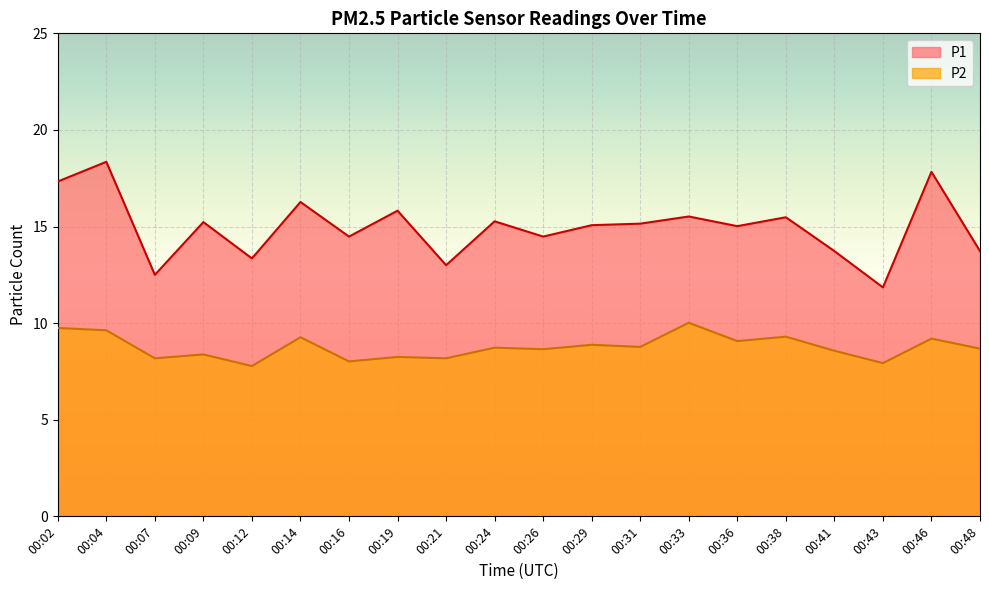

Reading left to right, list all the values displayed in this chart.

P1: 17.3	18.4	12.5	15.2	13.3	16.3	14.5	15.8	13.0	15.3	14.5	15.1	15.2	15.5	15.0	15.5	13.7	11.8	17.8	13.7
P2: 9.8	9.6	8.2	8.4	7.8	9.3	8.0	8.2	8.2	8.7	8.7	8.9	8.8	10.0	9.1	9.3	8.6	7.9	9.2	8.7